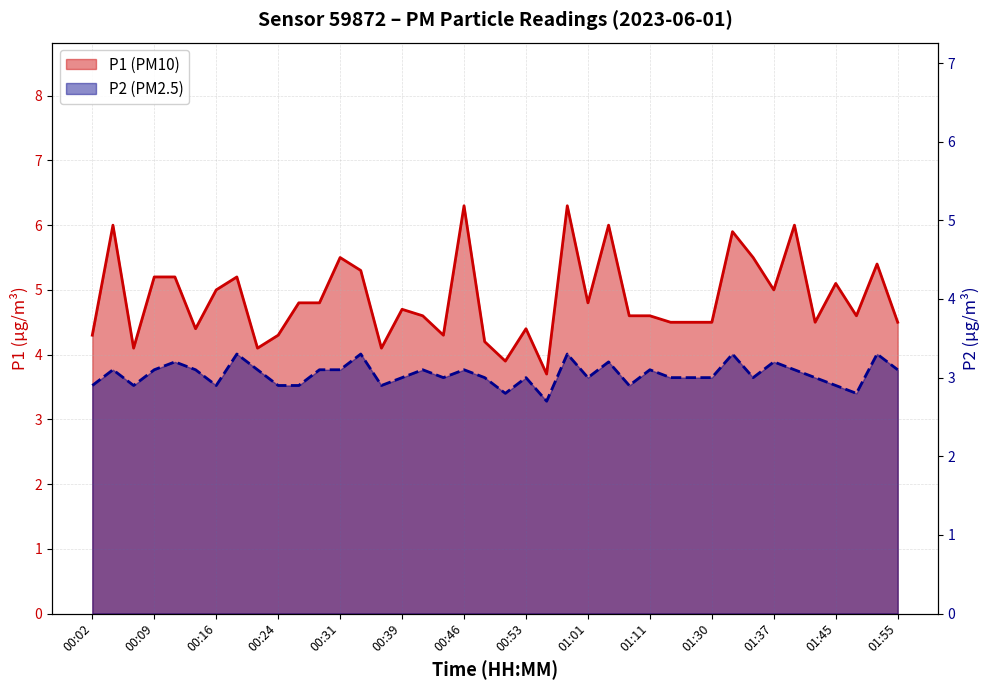

How many lines are shown in the chart?

2